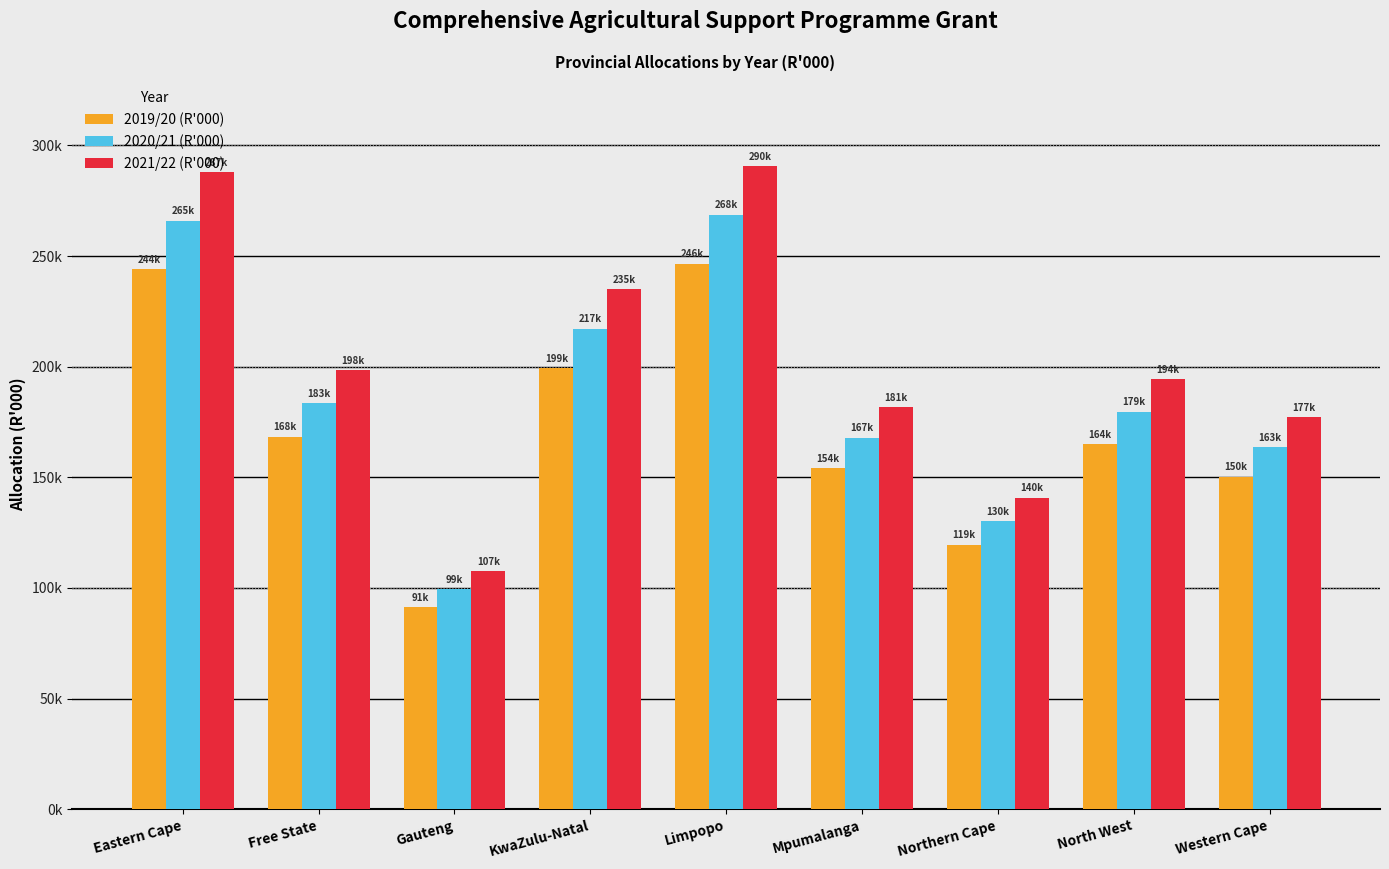

Rank the categories by 2021/22 (R'000) value from highest to lowest.

Limpopo, Eastern Cape, KwaZulu-Natal, Free State, North West, Mpumalanga, Western Cape, Northern Cape, Gauteng